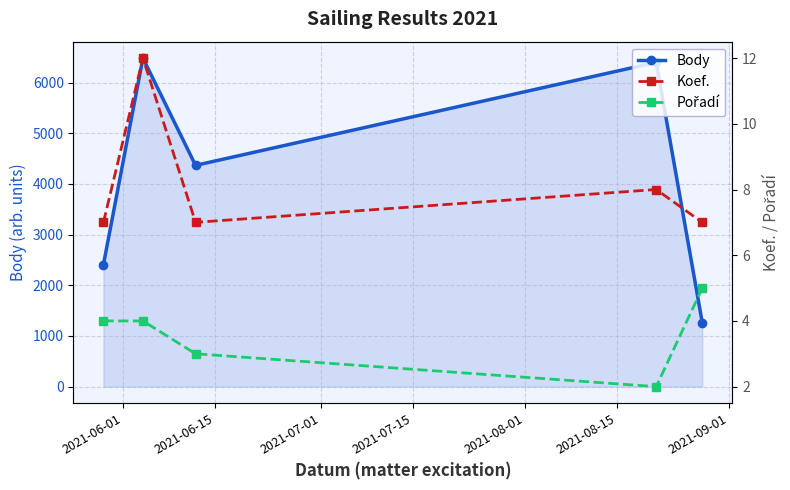

True or false: Body has more than 2 interior local peaks.

False